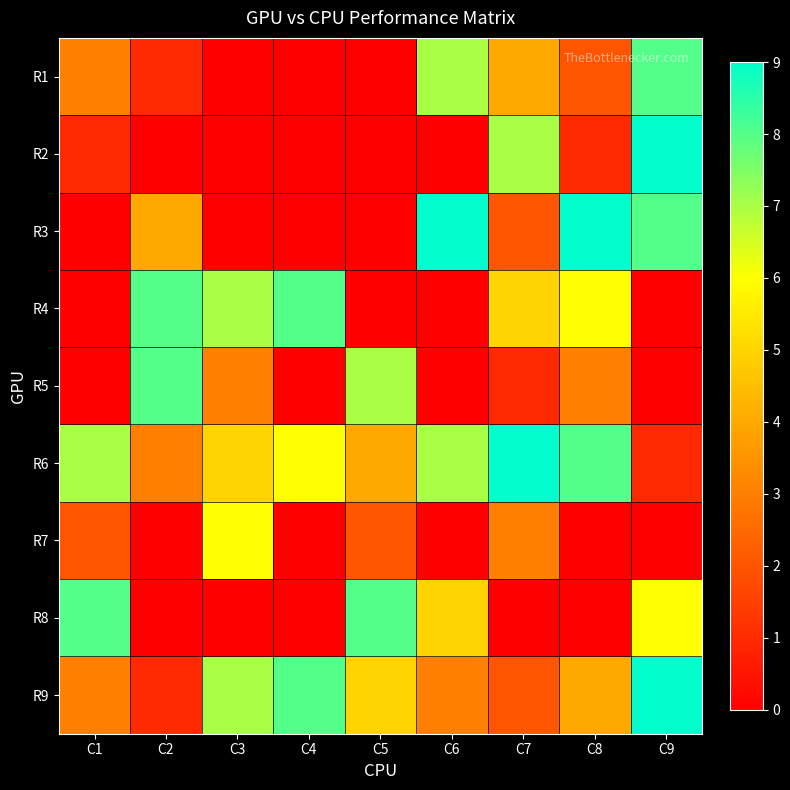

Count the number of data series in this chart.

9